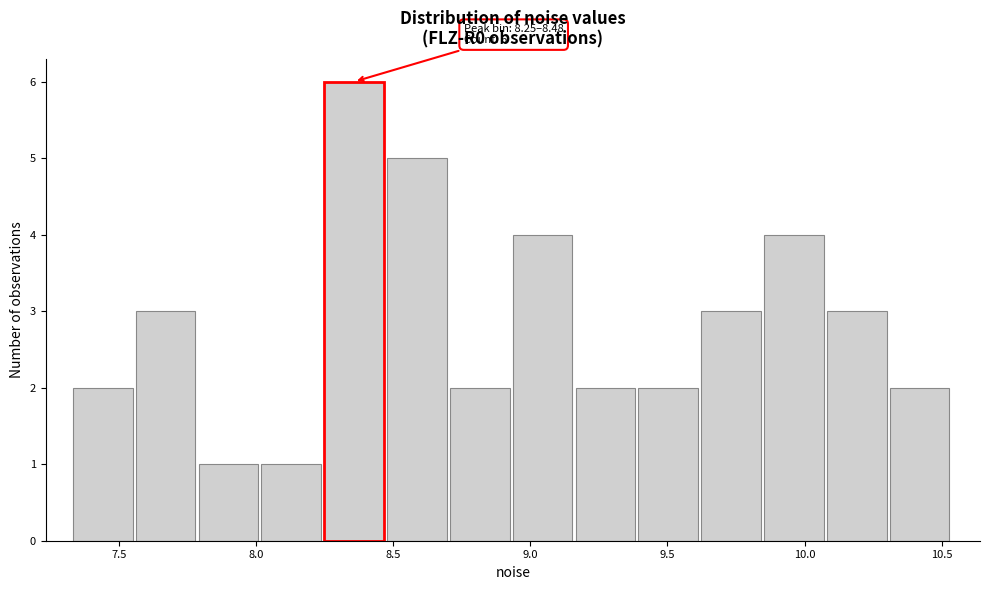

Over which range of the x-axis is the bar tallest?

8.25 to 8.50